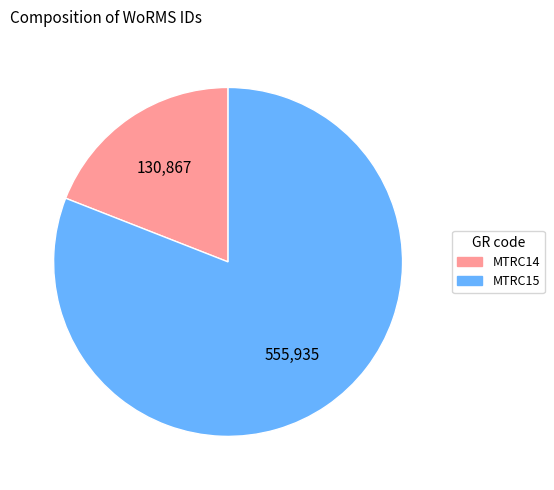

Count the number of slices in the pie.

2